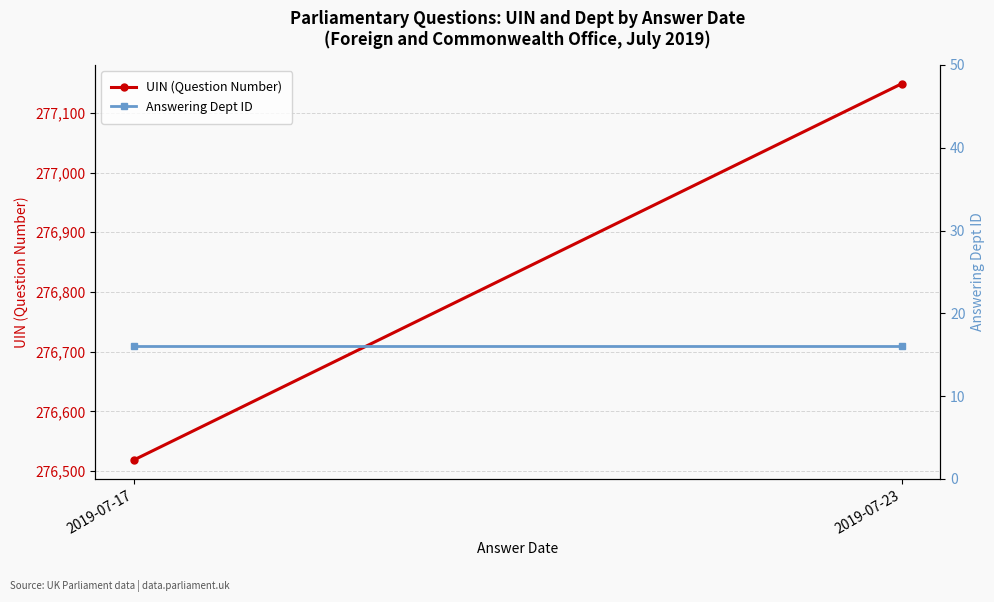

Is it true that Answering Dept ID equals 23.1 at 2019-07-17?

False